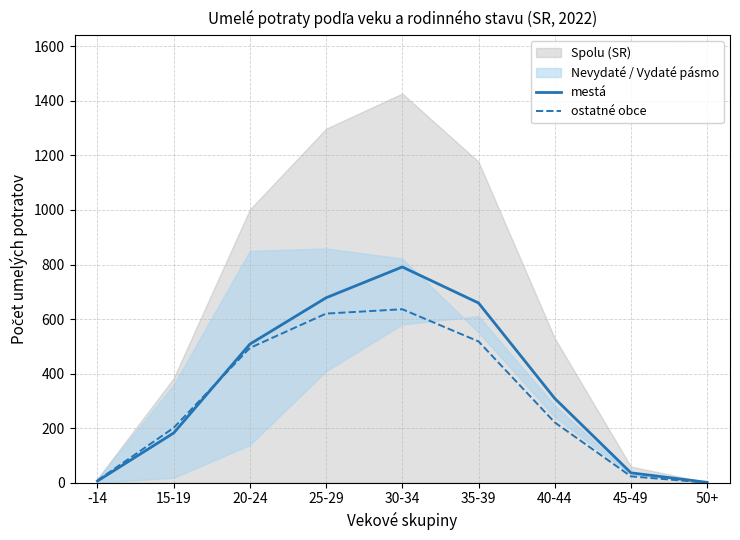

Is the value of mestá at 50+ greater than the value of ostatné obce at 35-39?

No